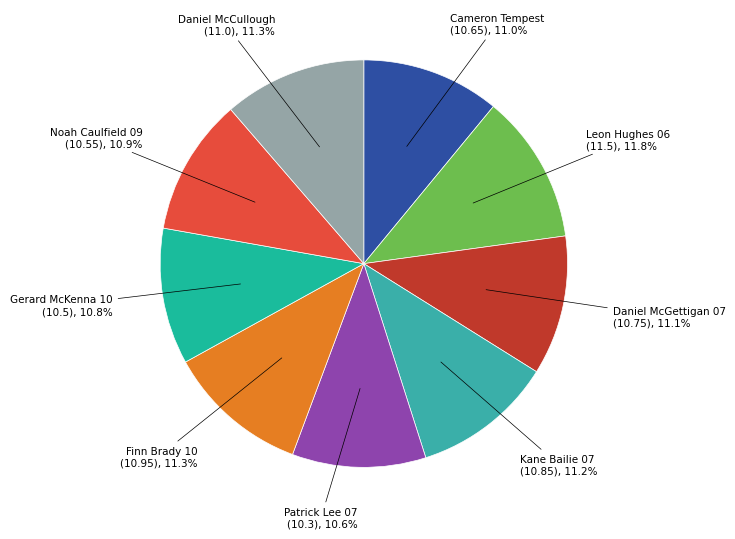

To the nearest percent, what is the difference between the largest and smallest slice percentages?

1%